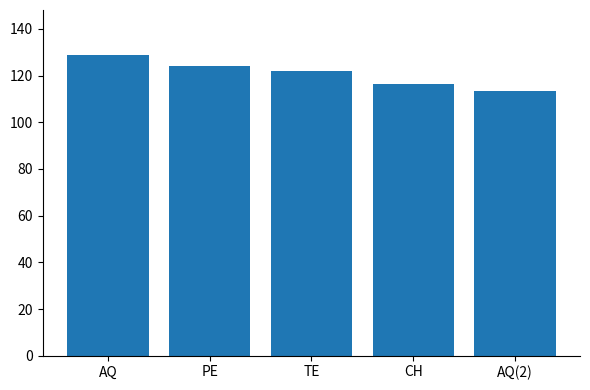

Rank the categories by value from lowest to highest.

AQ(2), CH, TE, PE, AQ